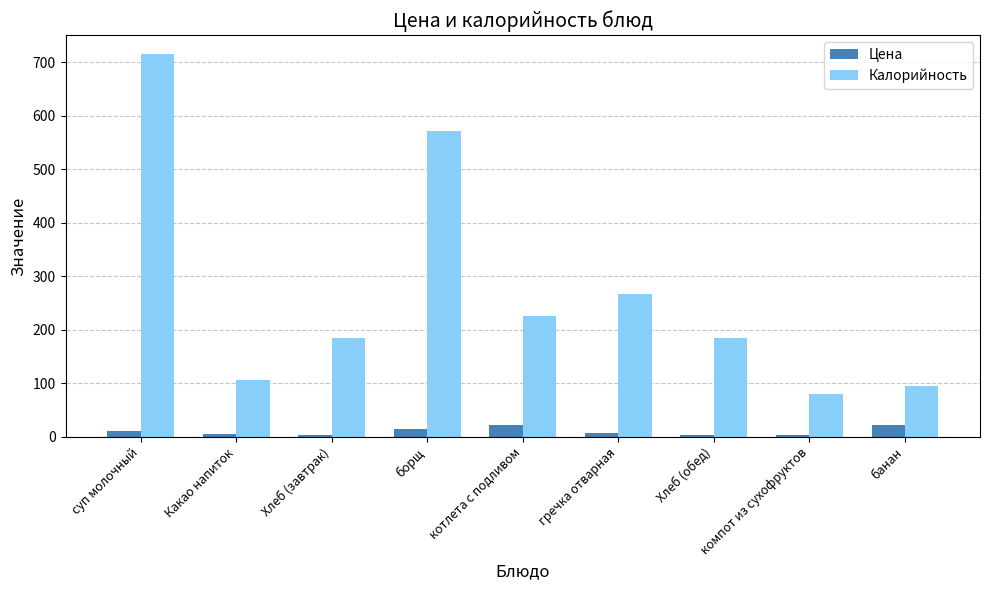

What is the difference between the second highest and second lowest values in the Калорийность series?

475.1